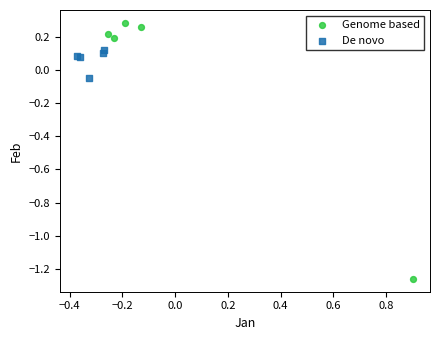

Which series has the largest Y range (max minus min)?

Genome based